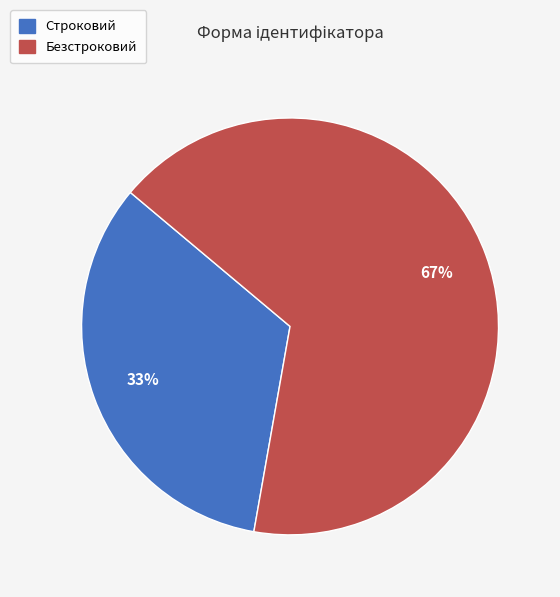

Approximately how many times larger is the value at Безстроковий compared to Строковий?

2.0